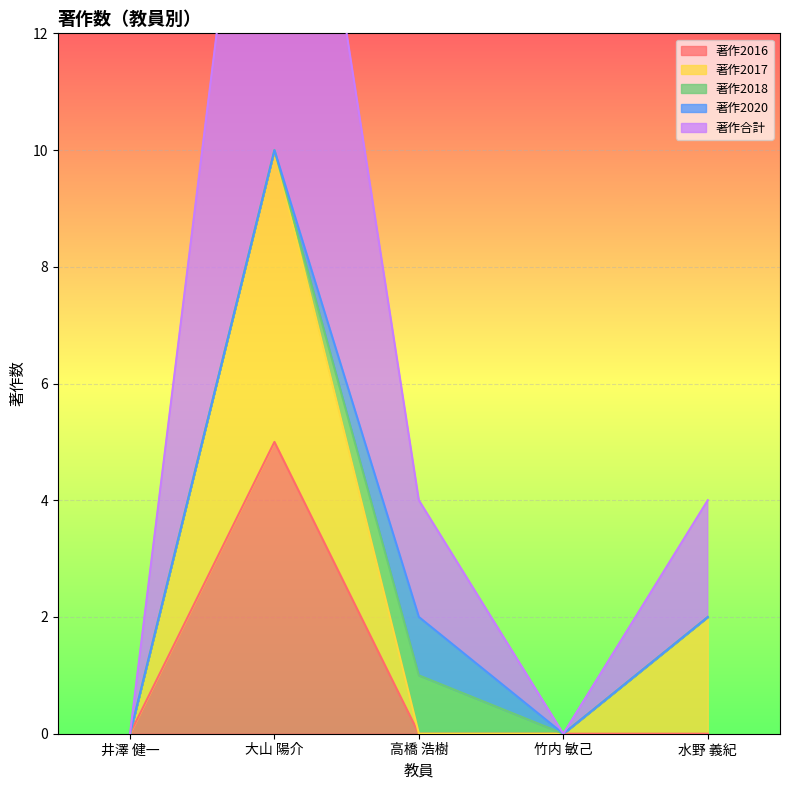

What is the difference between the maximum and second lowest values in the 著作2016 series?

5